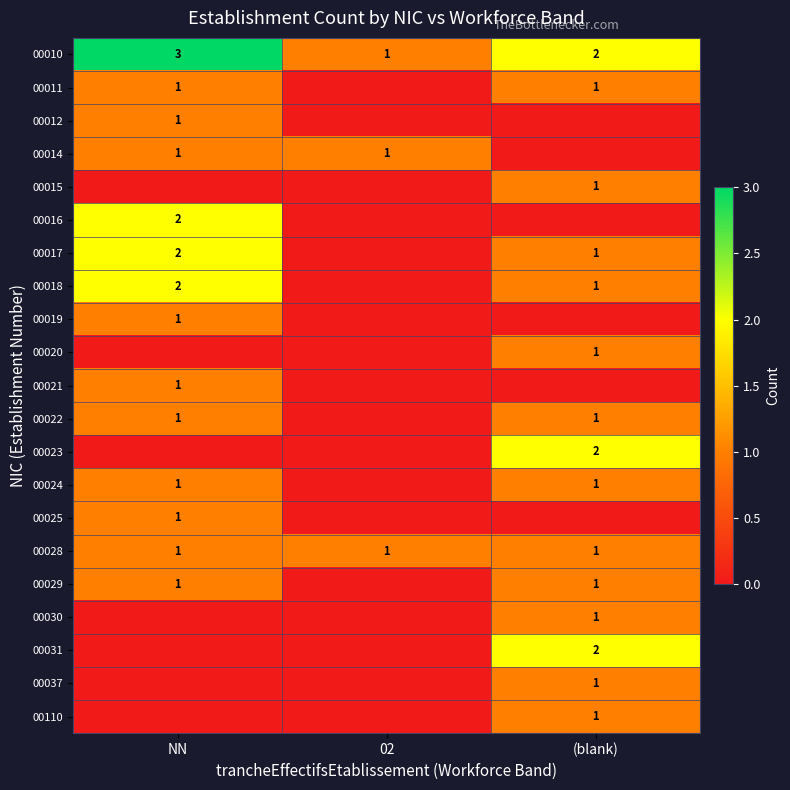

Is it true that 00010 equals 2 at (blank)?

True